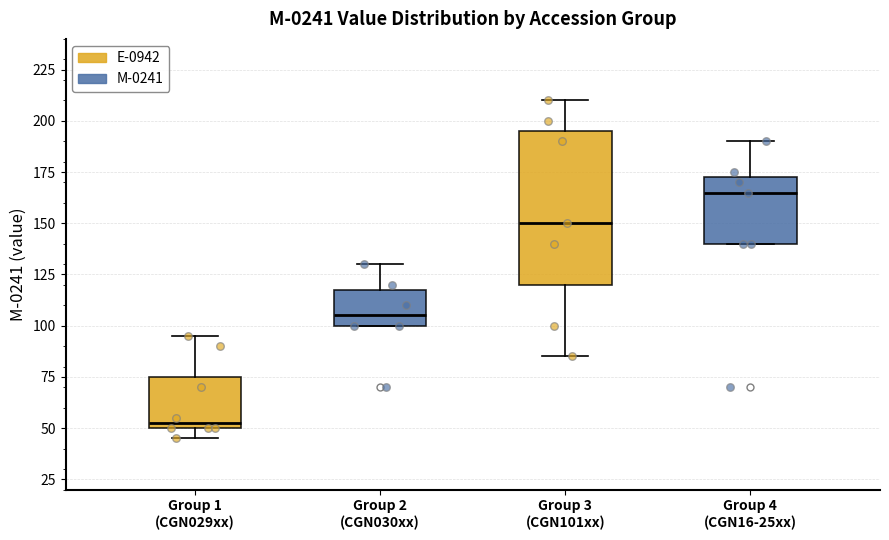

Which box has the lowest median line?

Group 1 (CGN029xx)